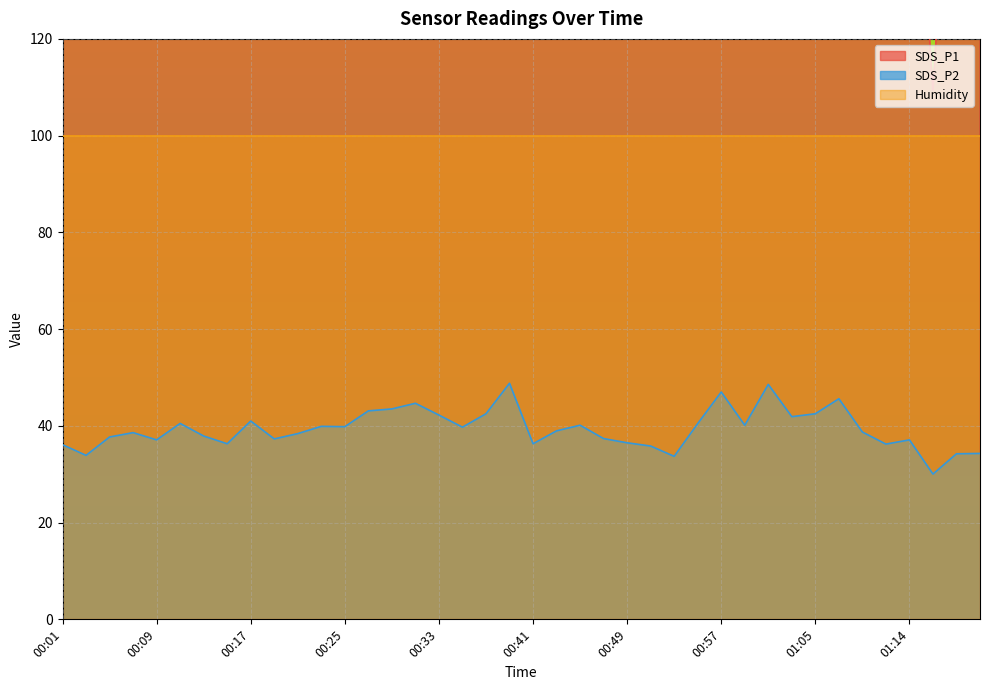

Reading right to left, extract all data points from this chart.

SDS_P1: 142.6	188.5	109.4	183.9	134.5	243.3	339.6	216.1	242.9	379.1	222.9	284.0	225.1	157.8	160.9	145.9	182.0	201.8	237.6	145.4	343.6	208.0	157.5	193.5	262.6	249.9	212.8	253.4	192.6	170.9	155.0	208.7	152.5	162.8	202.6	161.7	174.2	197.3	187.6	133.5
SDS_P2: 34.3	34.2	30.0	37.1	36.2	38.7	45.6	42.5	41.9	48.6	40.1	47.0	40.5	33.7	35.8	36.5	37.4	40.1	39.0	36.3	48.8	42.5	39.7	42.2	44.7	43.5	43.1	39.8	39.9	38.4	37.3	41.0	36.3	37.9	40.5	37.1	38.6	37.7	33.9	36.1